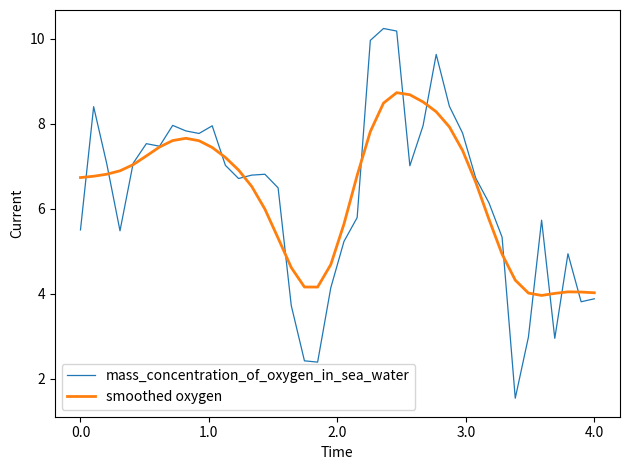

What is the greatest value displayed?

10.2